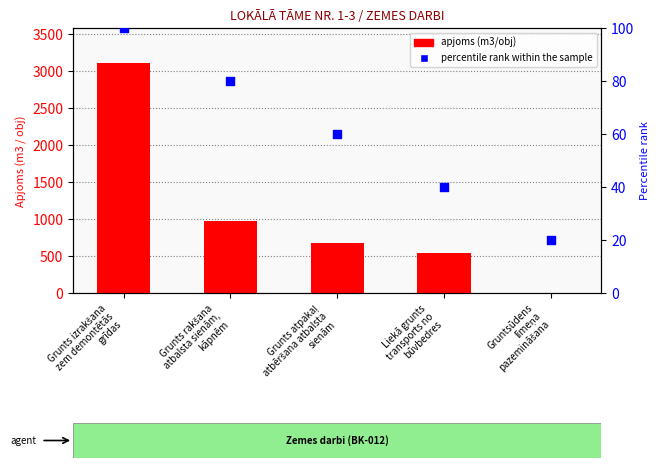

What is the total value across all series at Liekā grunts
transports no
būvbedres?

584